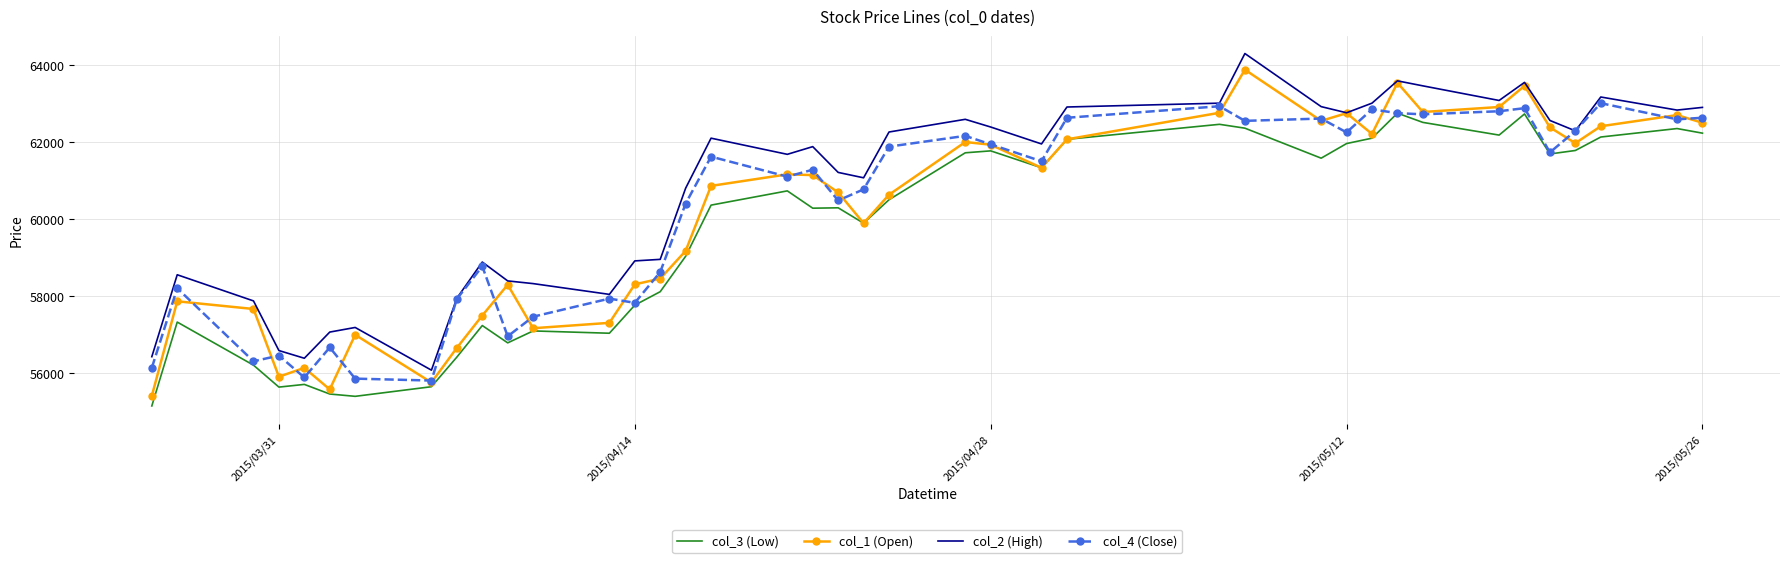

What is the difference between the maximum and minimum values in the col_4 (Close) series?

7210